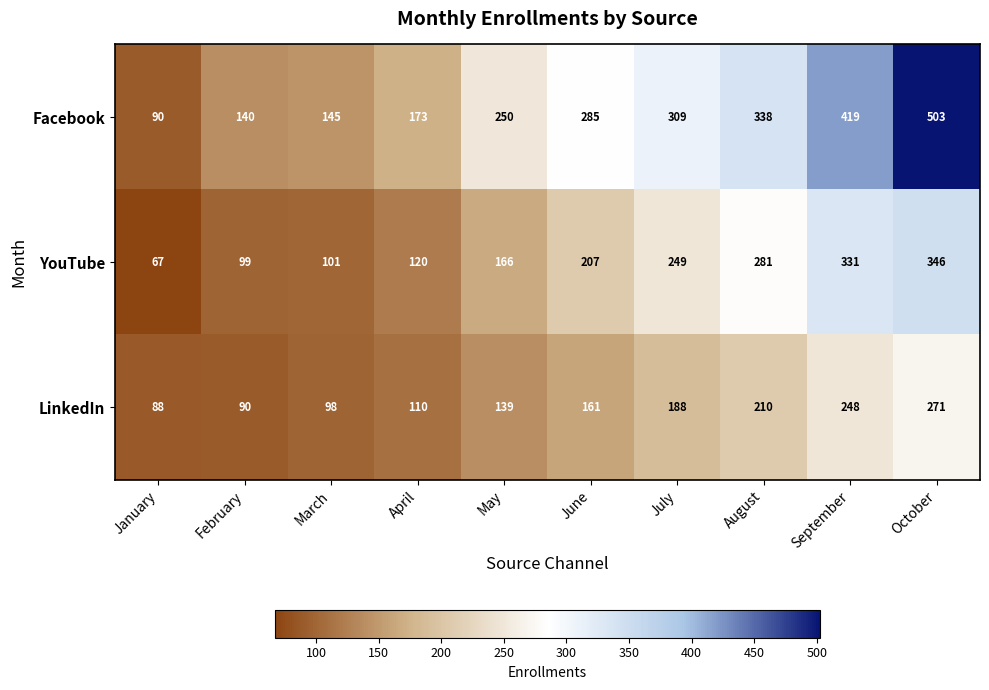

At February, list the series in order from smallest to largest.

LinkedIn, YouTube, Facebook